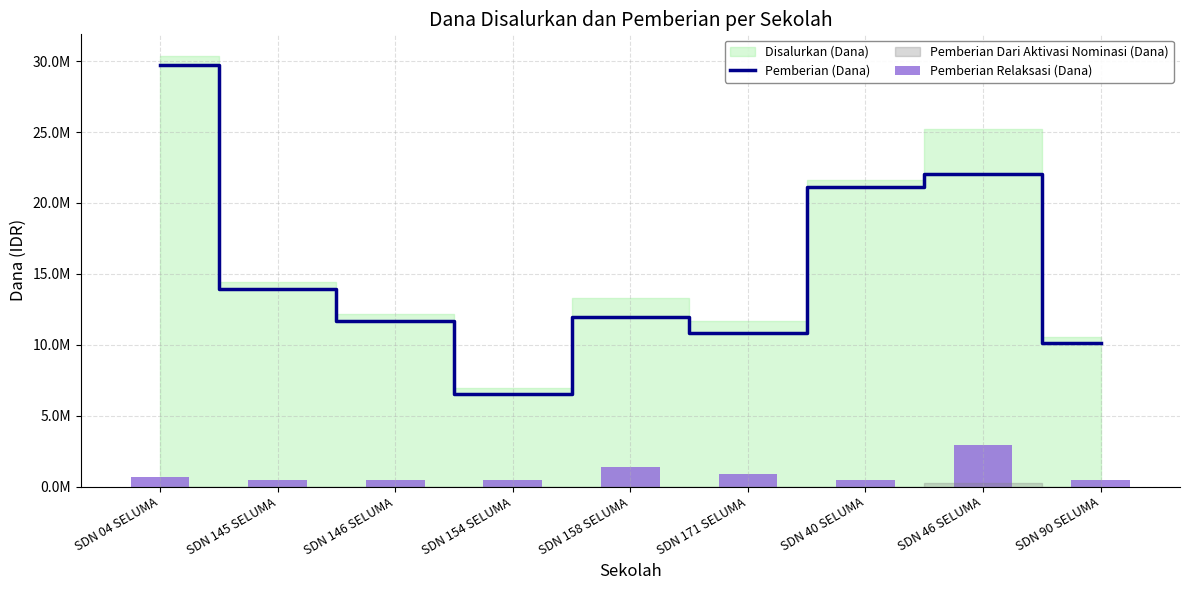

Which category has the highest value in the Pemberian Relaksasi (Dana) series?

SDN 46 SELUMA